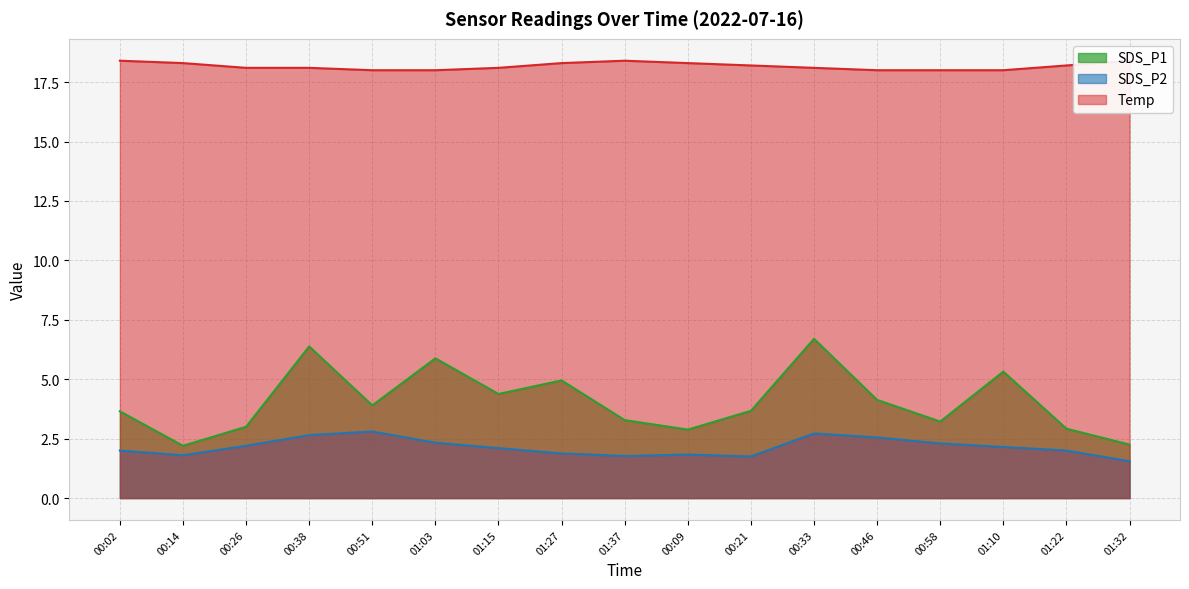

What is the total value across all series at 00:21?

23.6